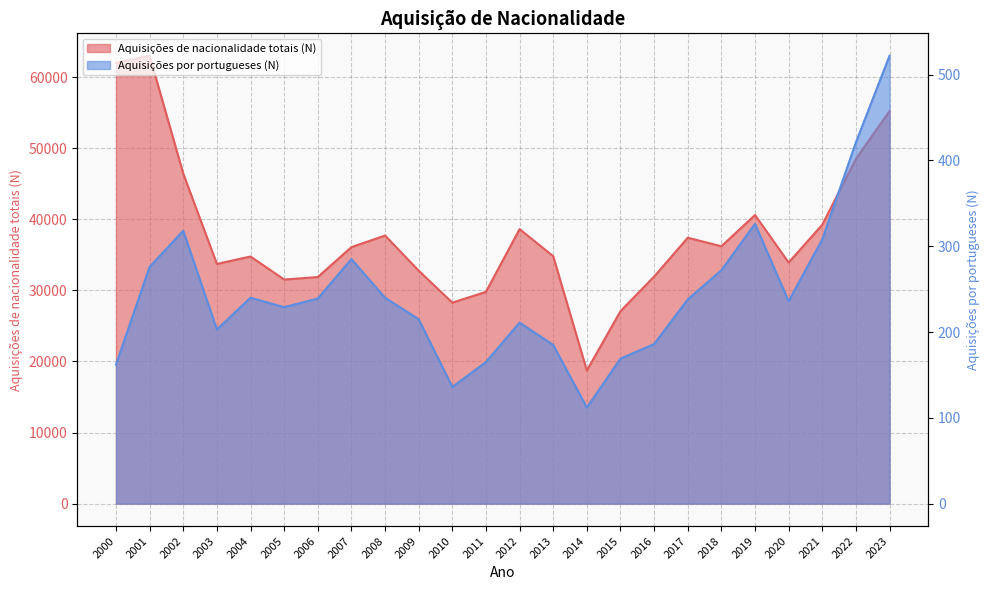

What is the sum of the Aquisições por portugueses (N) values at 2020 and 2007?

521